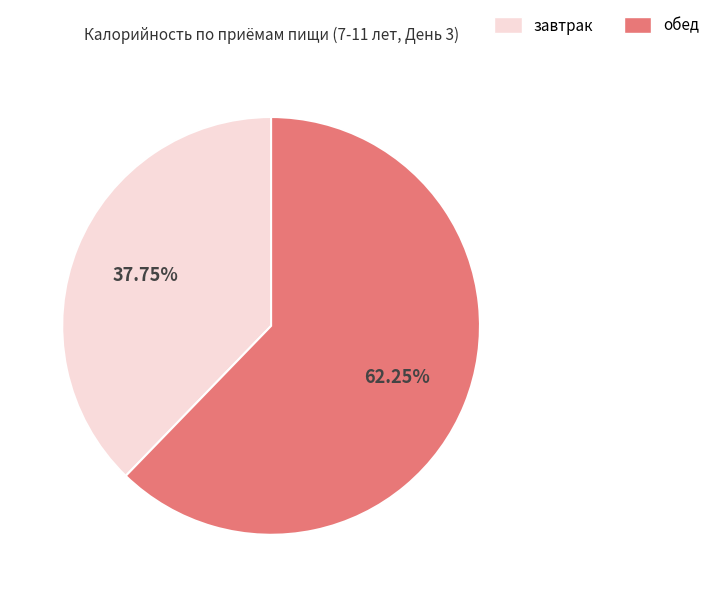

Does any single category account for the majority?

Yes